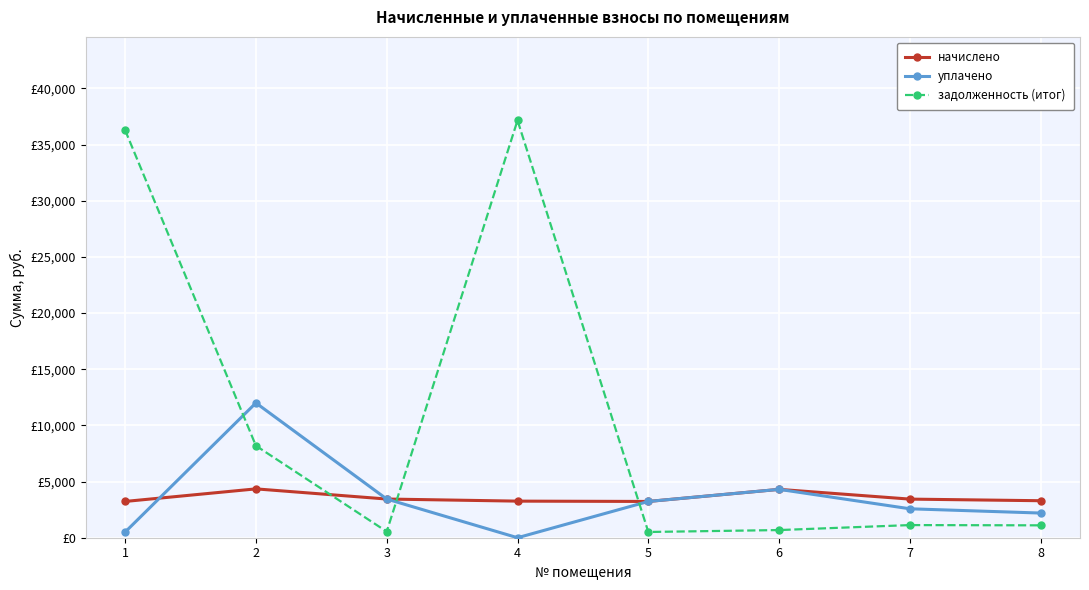

Which series changed the most between 2 and 5?

уплачено